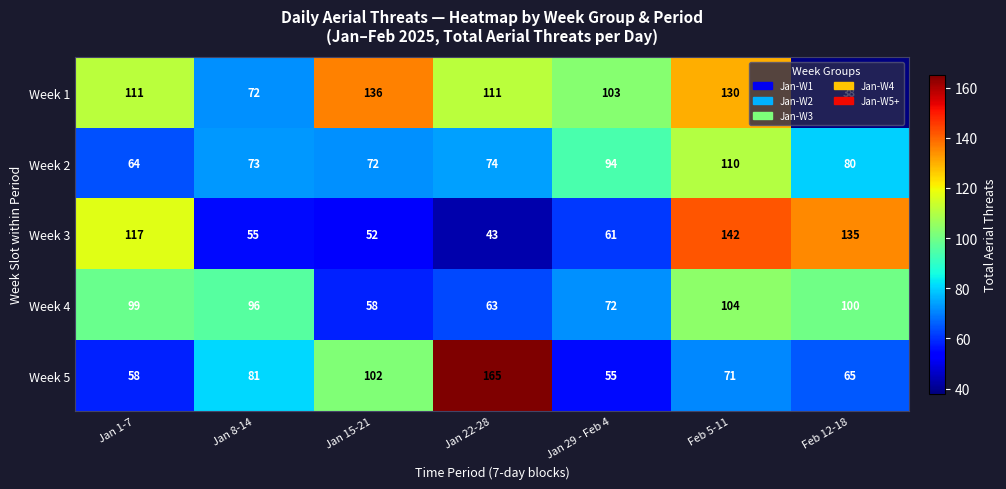

Rank the series at Jan 8-14 from lowest to highest value.

Week 3, Week 1, Week 2, Week 5, Week 4